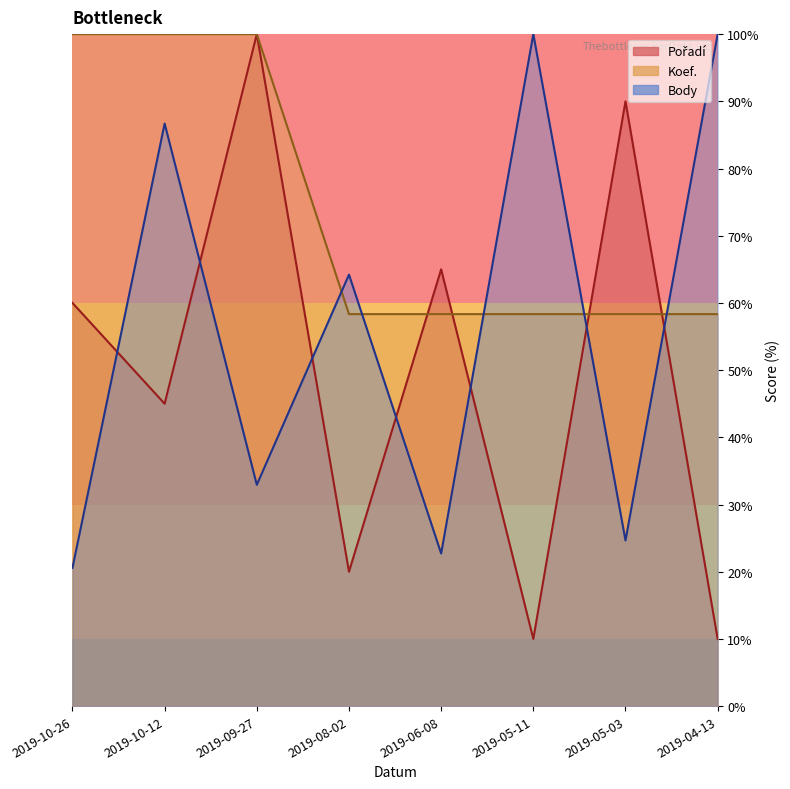

Between 2019-08-02 and 2019-06-08, which series saw the biggest shift?

Pořadí